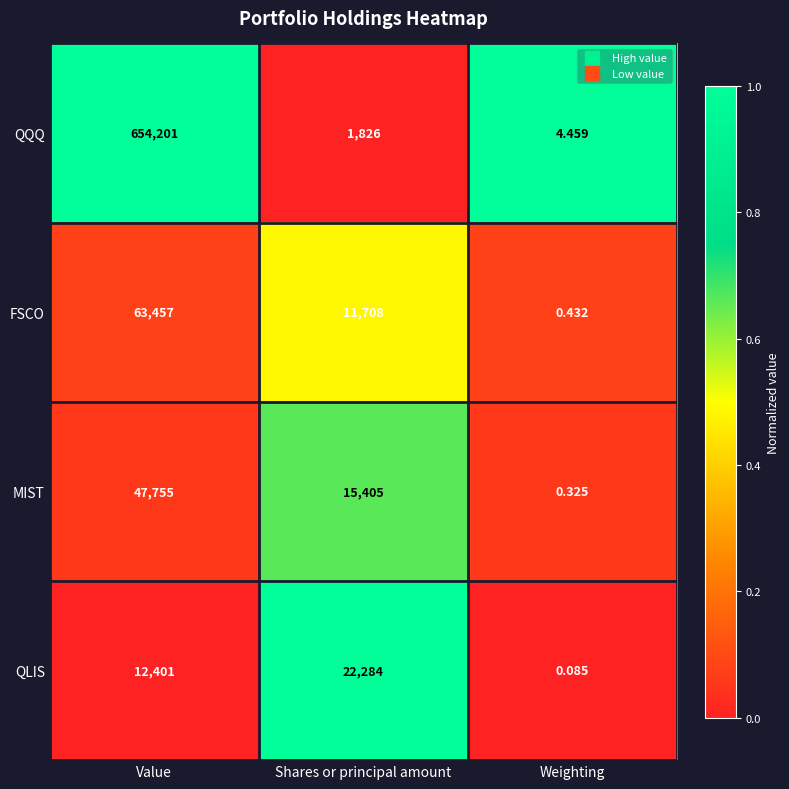

Which category has the lowest value in the QLIS series?

Weighting